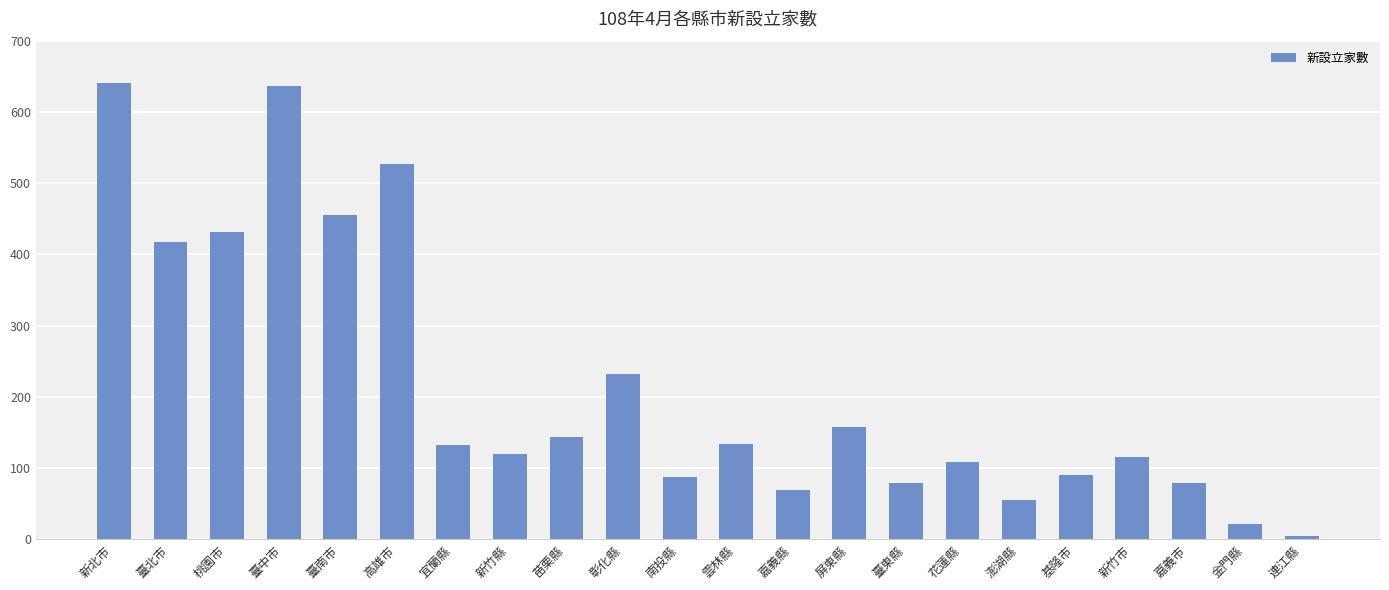

How many bars are there in total?

22